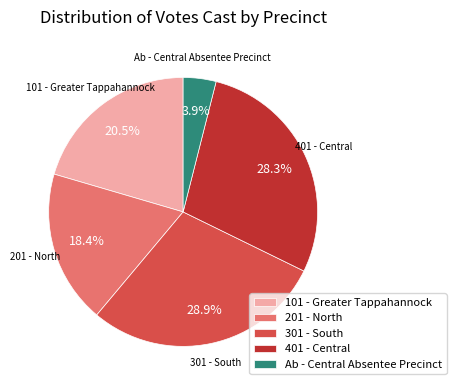

To the nearest percent, what percentage of the pie is Ab - Central Absentee Precinct?

4%